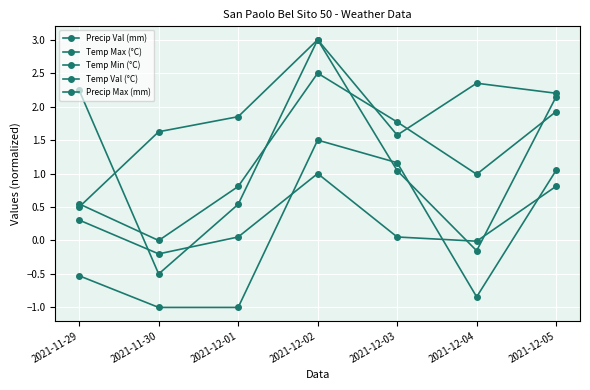

What is the label of the 3rd point from the left?

2021-12-01